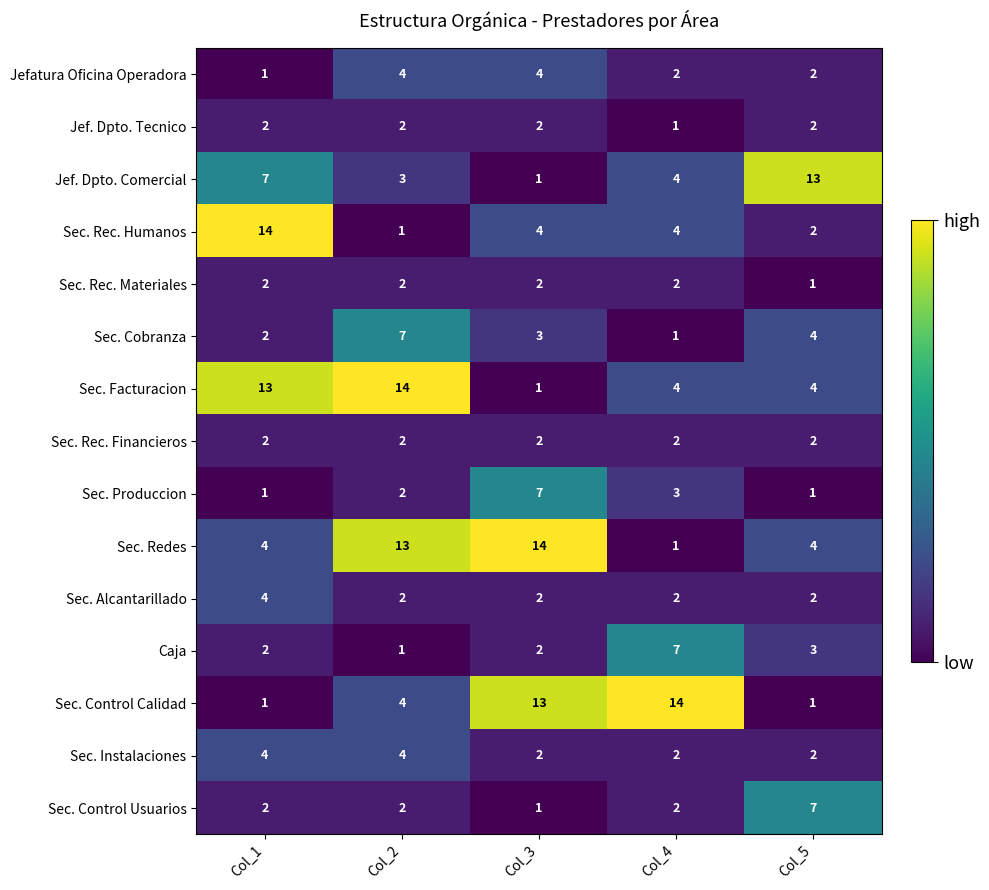

The Sec. Alcantarillado series shows 2 at Col_2. True or false?

True